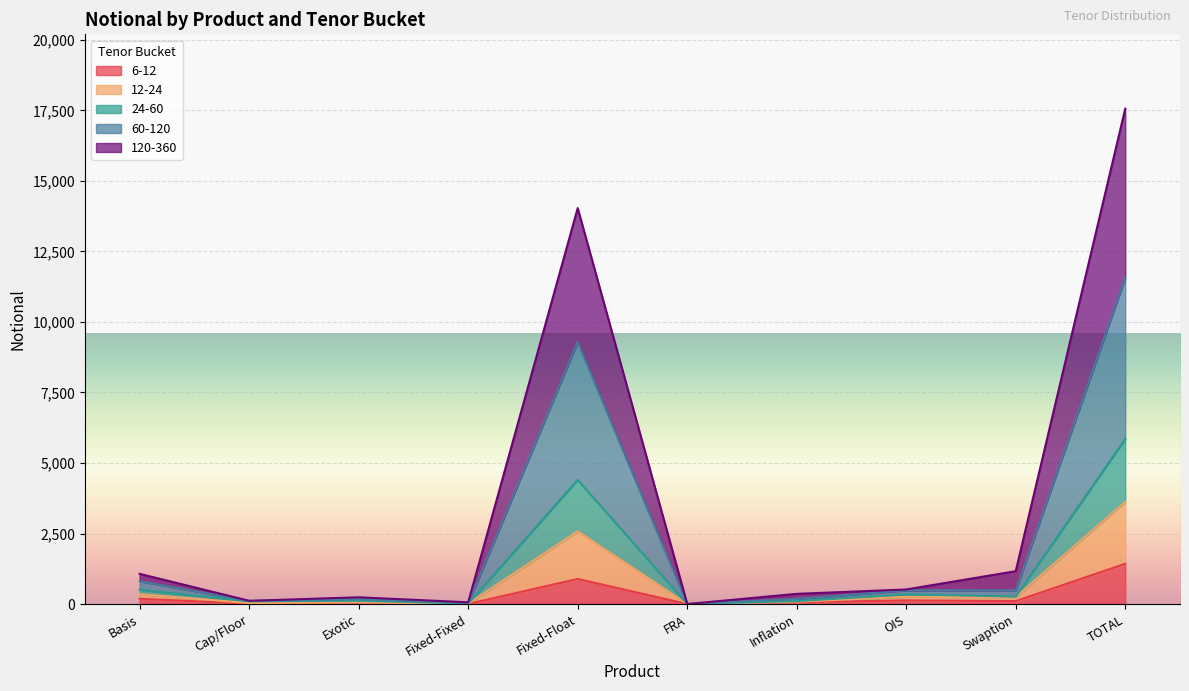

What is the total value across all series at OIS?

516